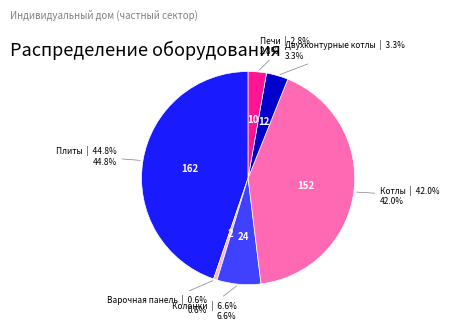

Does any single category account for the majority?

No